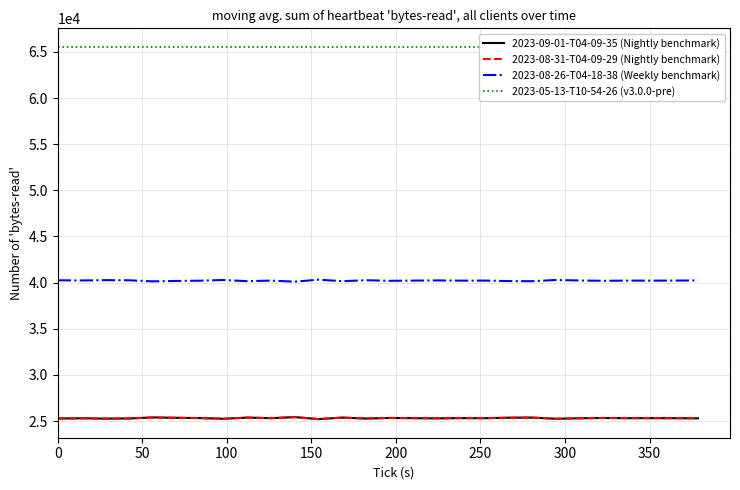

What is the smallest value displayed?

25214